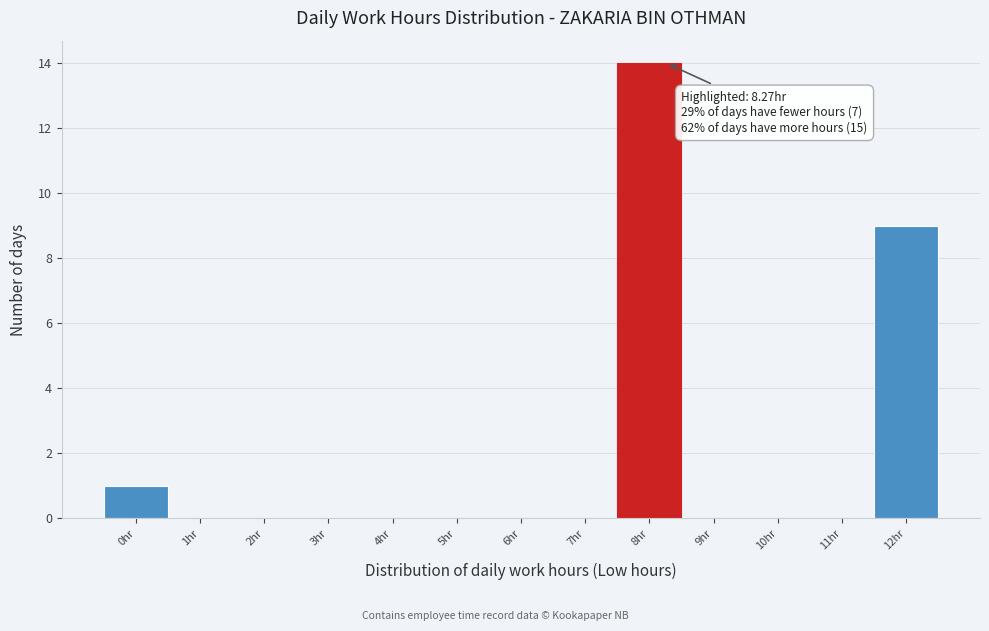

Reading left to right, list all the values displayed in this chart.

0hr=1	1hr=0	2hr=0	3hr=0	4hr=0	5hr=0	6hr=0	7hr=0	8hr=14	9hr=0	10hr=0	11hr=0	12hr=9